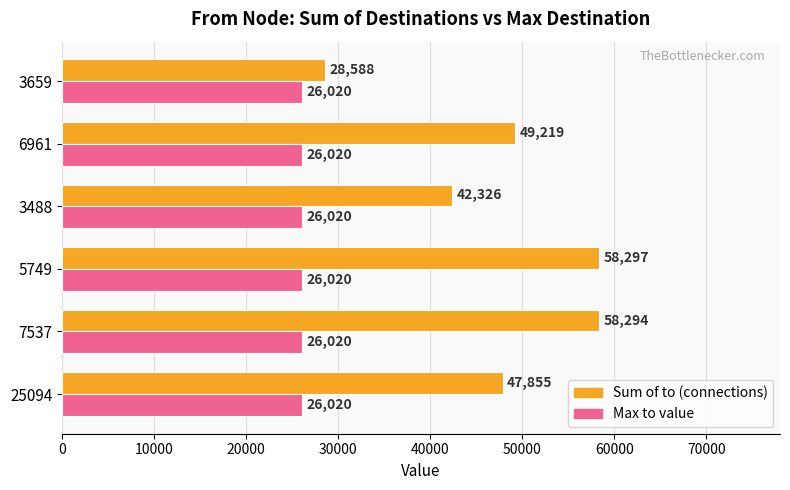

What is the greatest value displayed?

58297